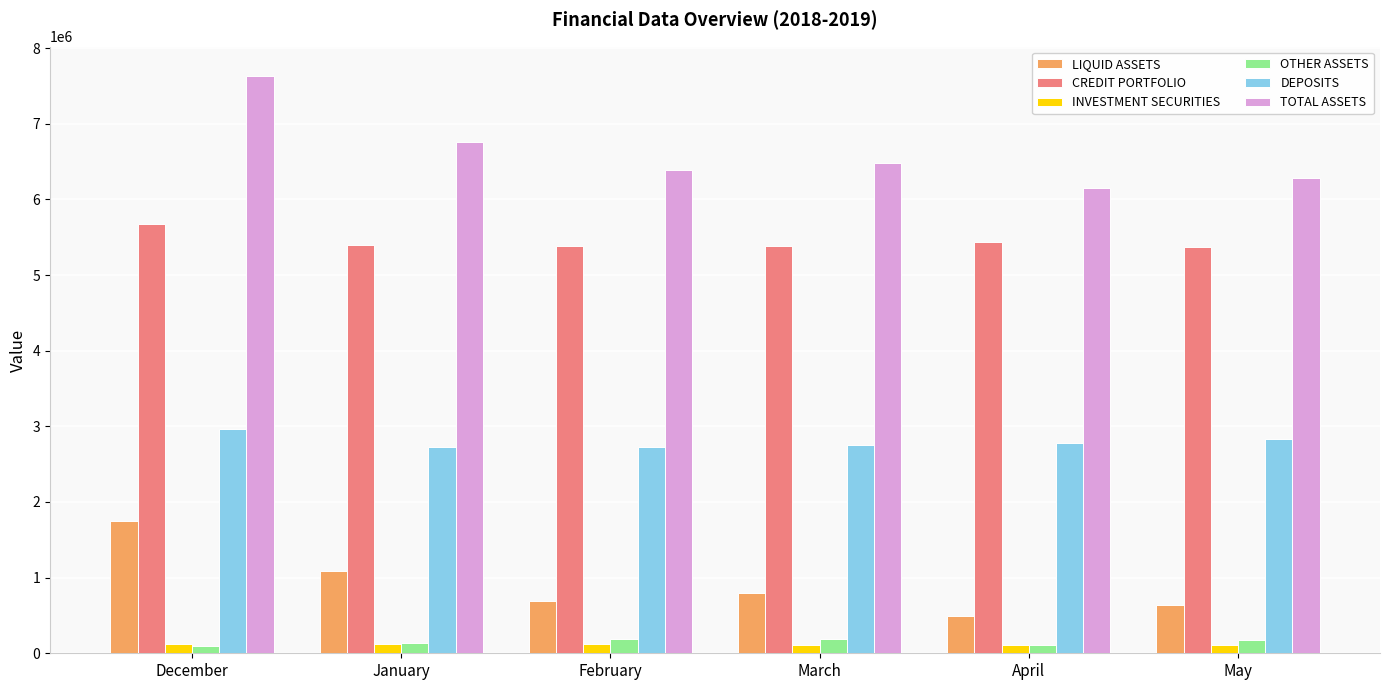

What is the value of the CREDIT PORTFOLIO bar at the 4th from the left?

5378236.6